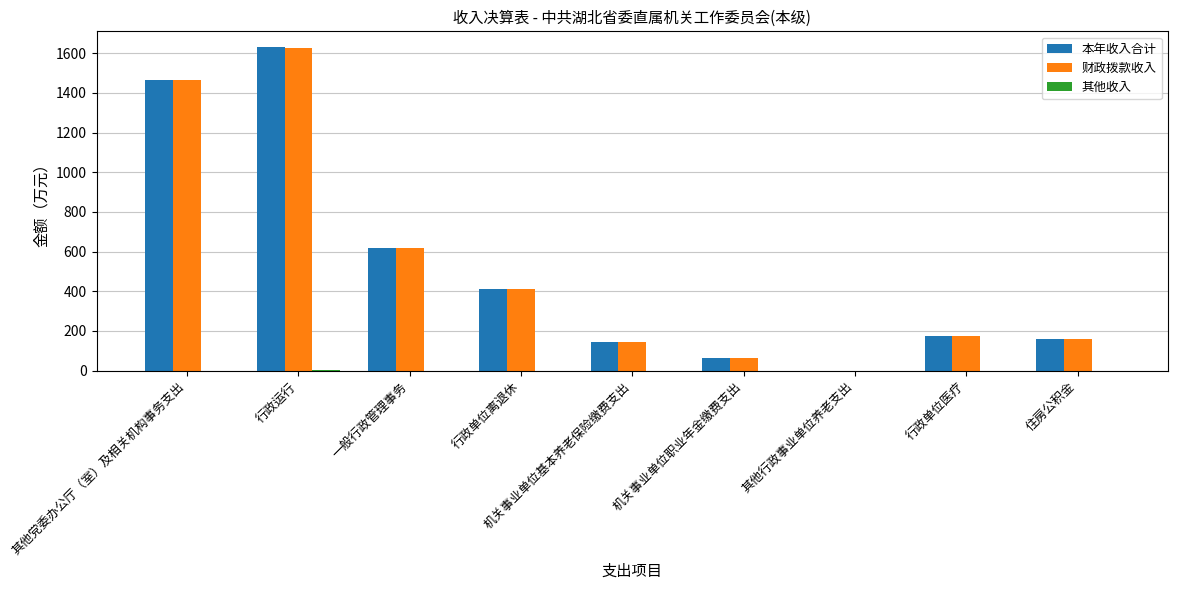

At which label is 财政拨款收入 closest to 813?

一般行政管理事务